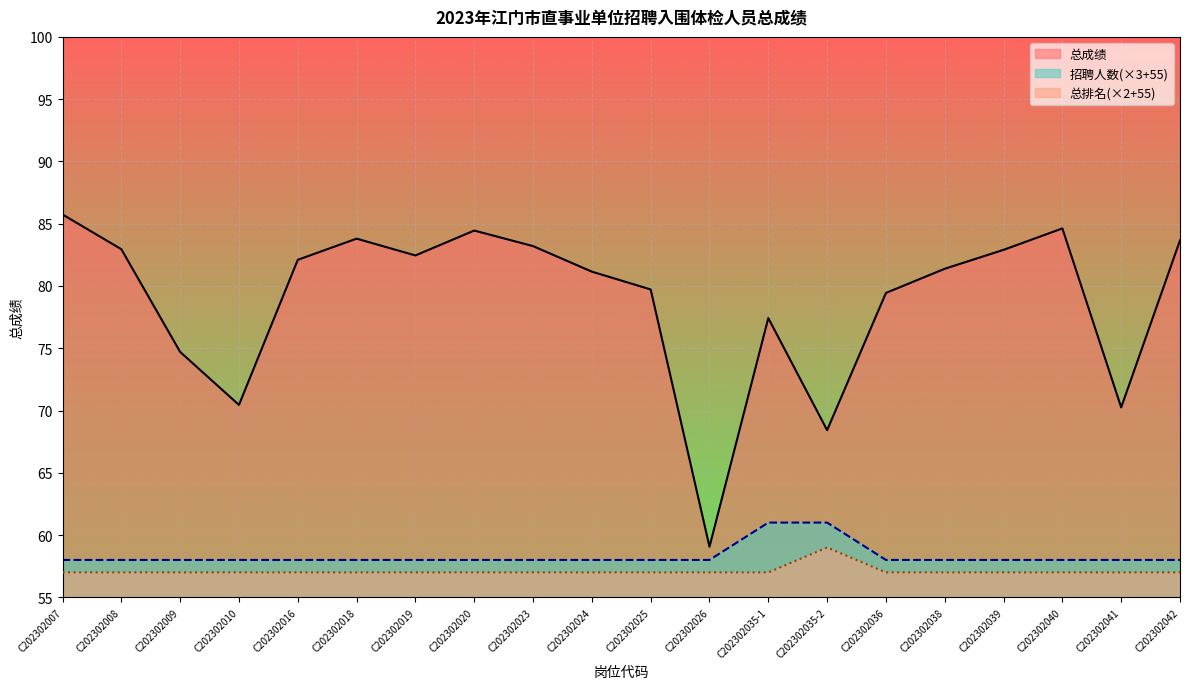

True or false: 总排名 has more than 1 interior local peaks.

False